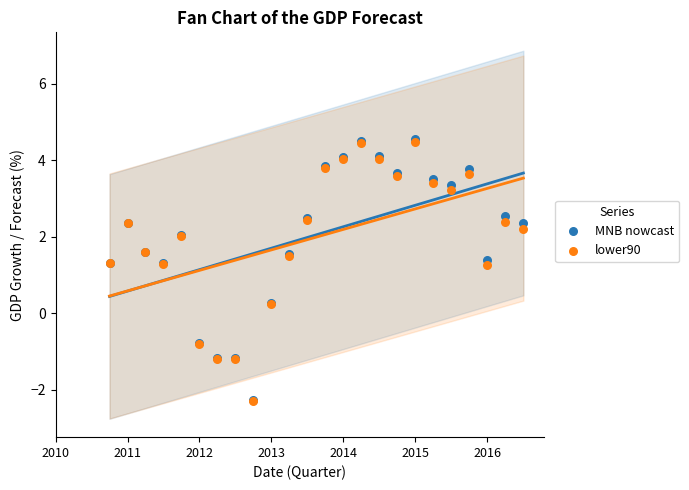

Which series contains the highest Y value?

MNB nowcast